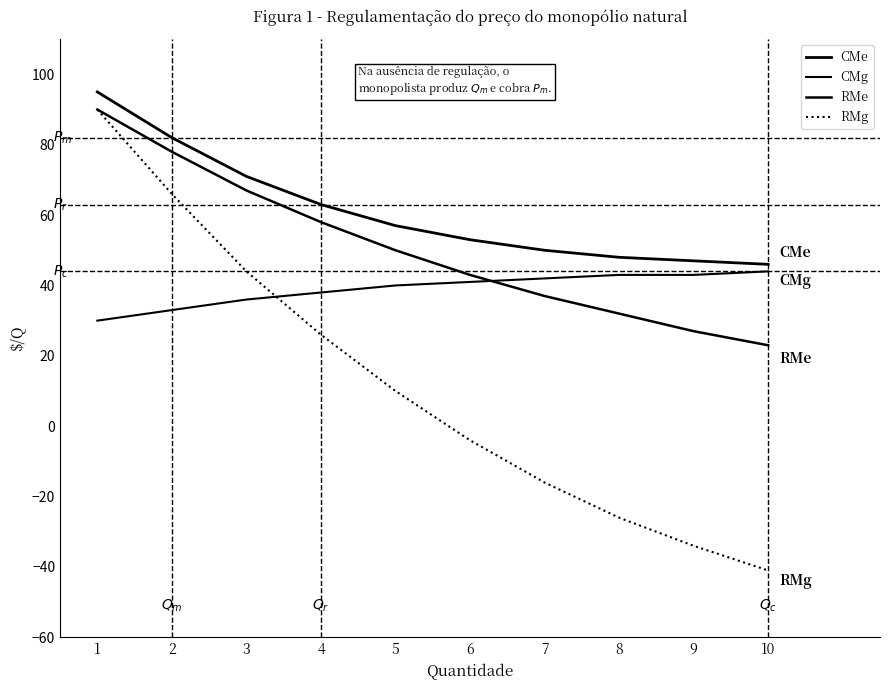

Rank the series at 7 from lowest to highest value.

RMg, RMe, CMg, CMe